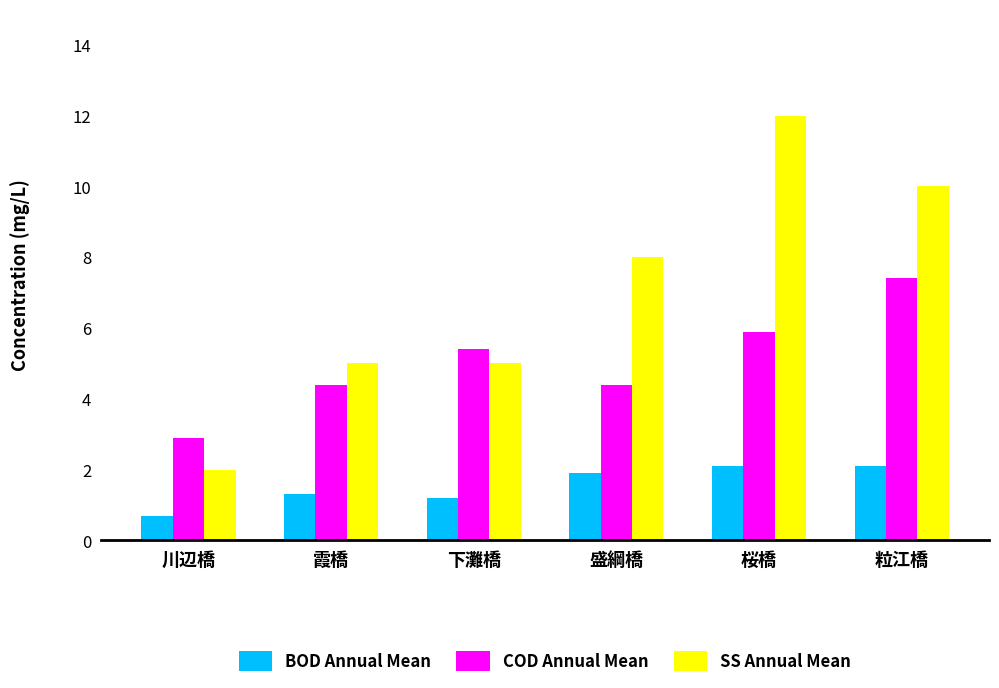

The SS Annual Mean series shows 10.0 at 粒江橋. True or false?

True